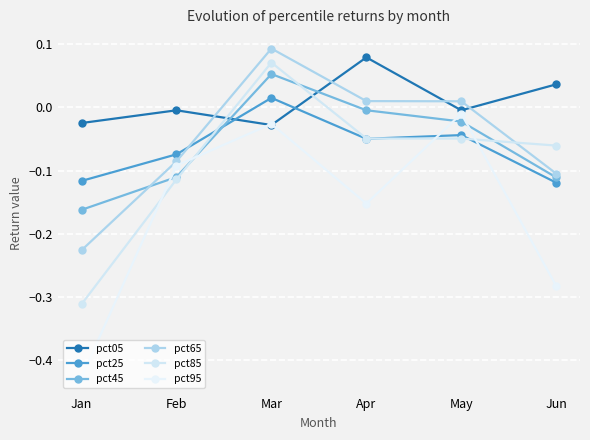

At which label is pct95 closest to 0?

May